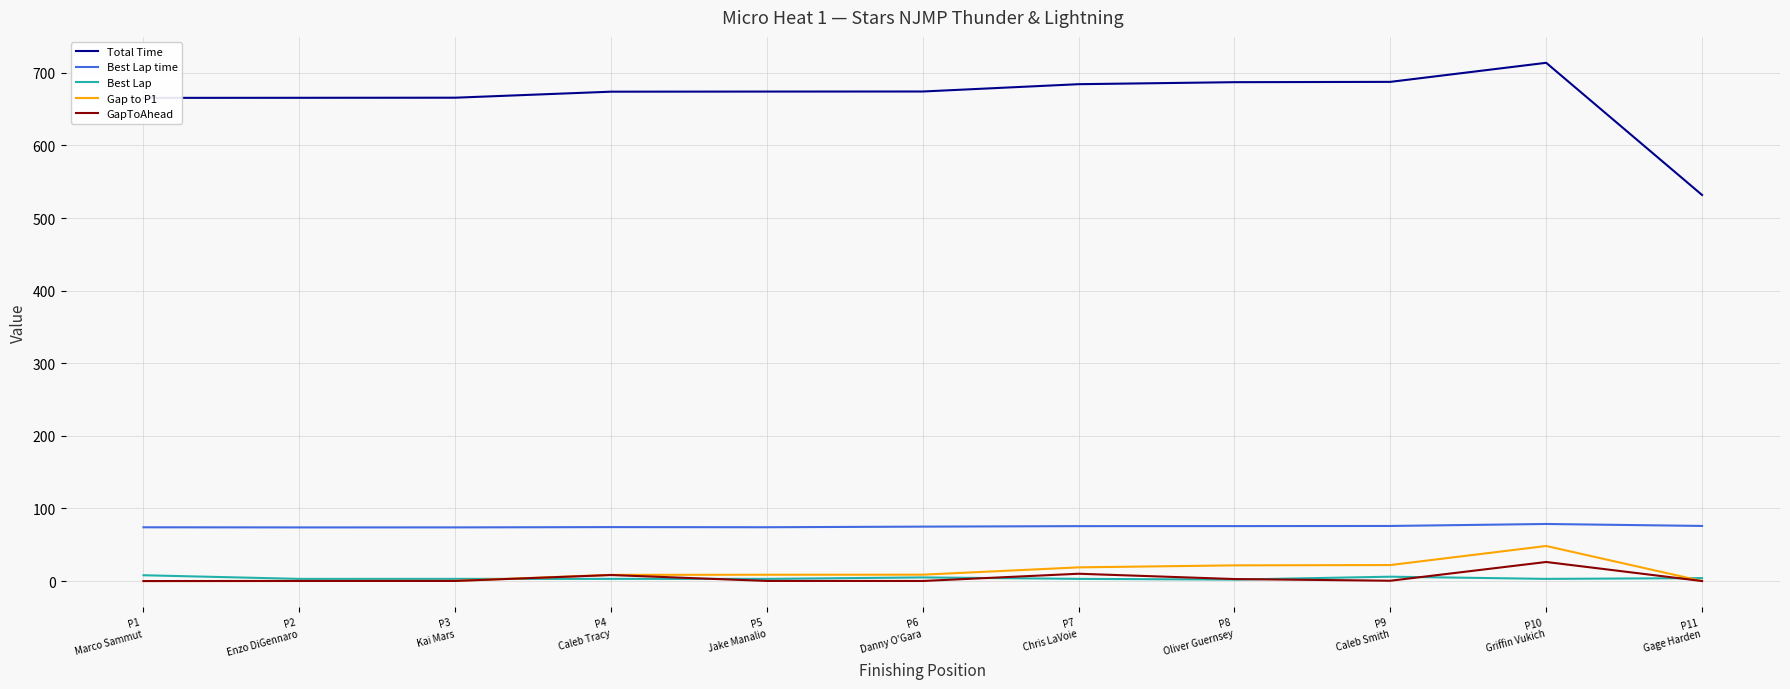

What is the maximum value shown in the chart?

713.8